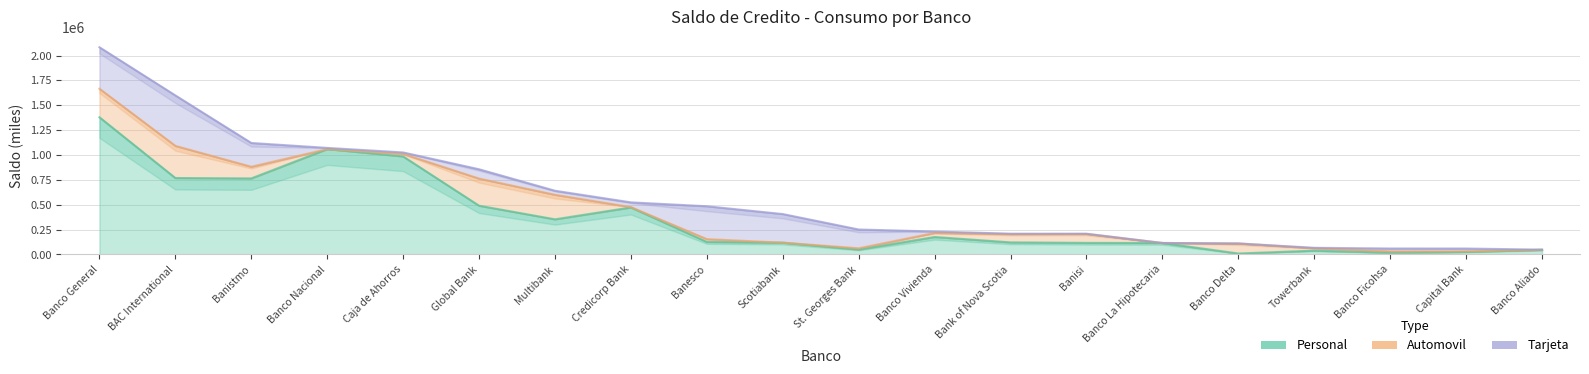

List the series in order of their peak value, highest first.

Personal, Tarjeta, Automovil